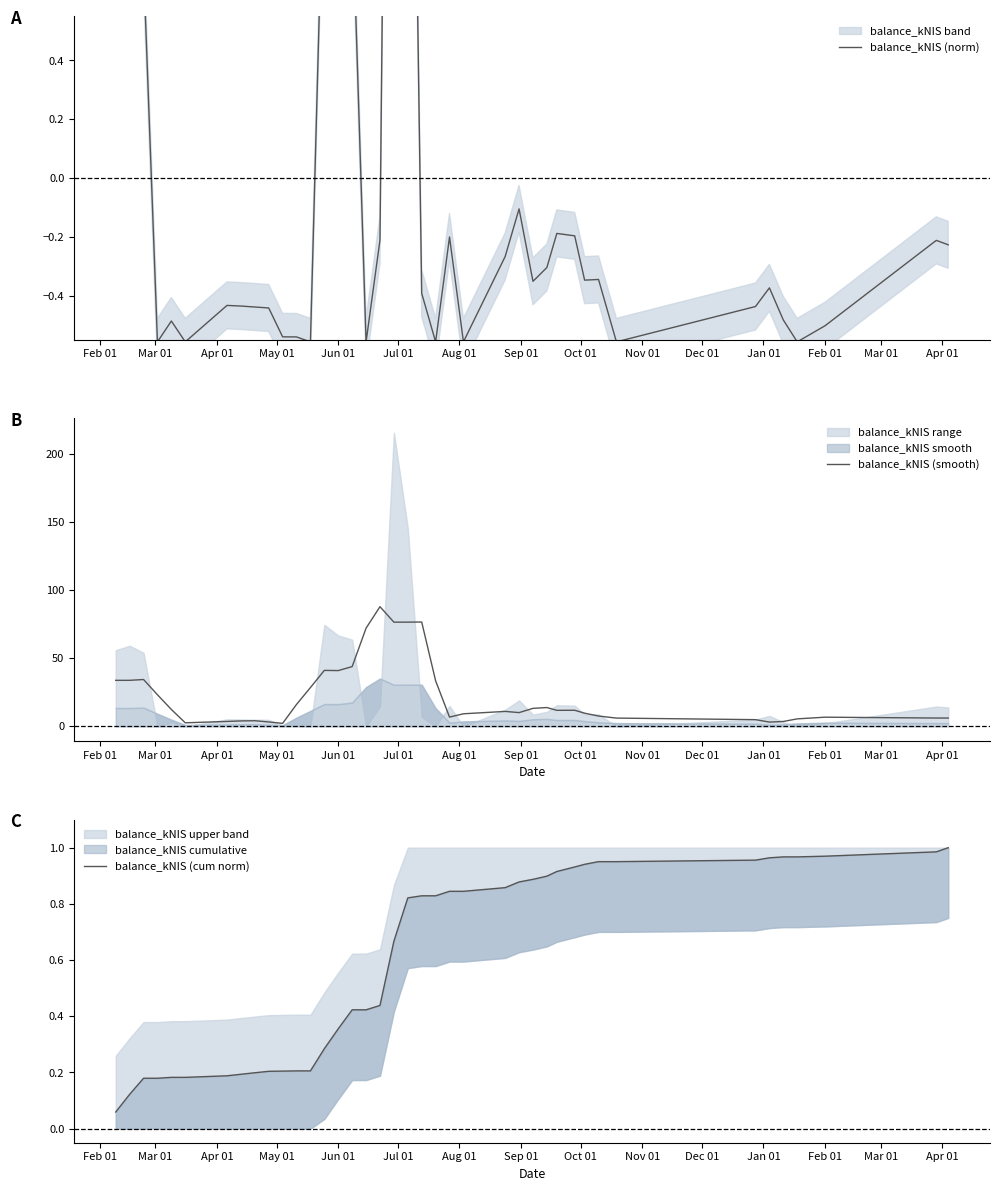

What are all the series names shown in the legend?

balance_kNIS (norm), balance_kNIS (smooth), balance_kNIS (cum norm)